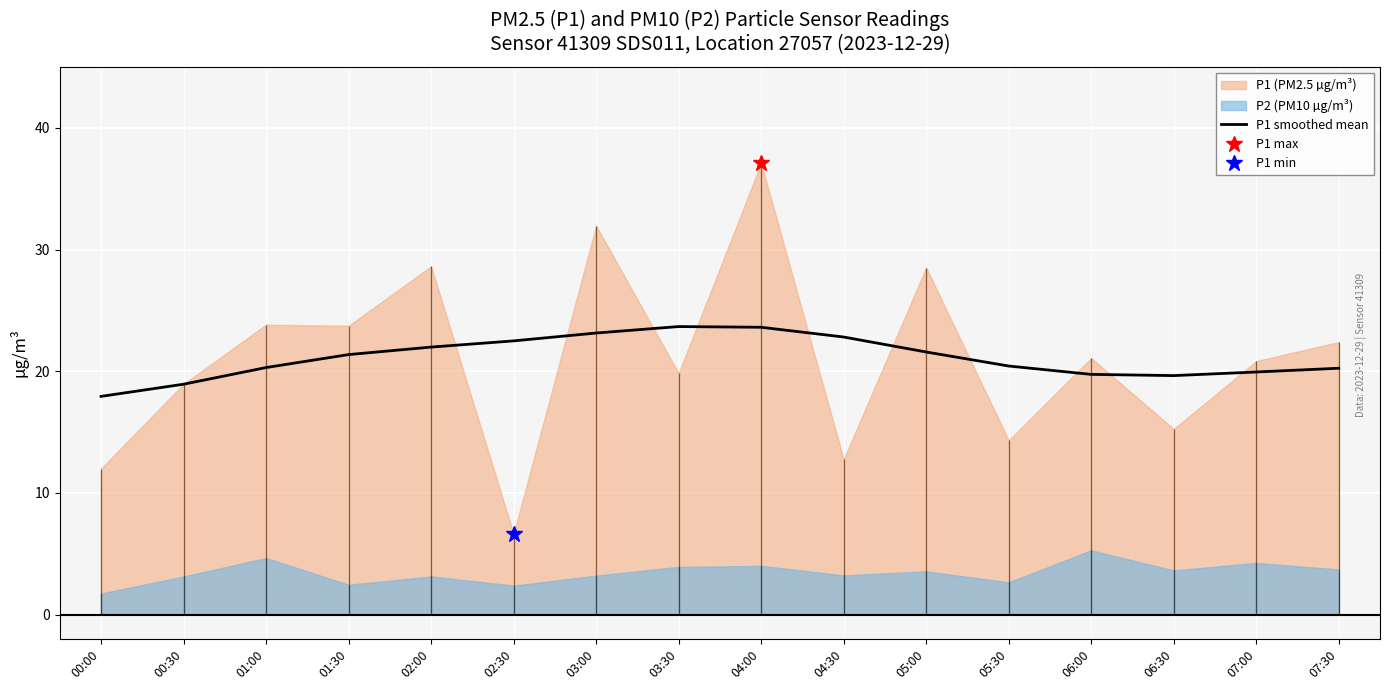

What is the label of the 15th point from the left?

07:00